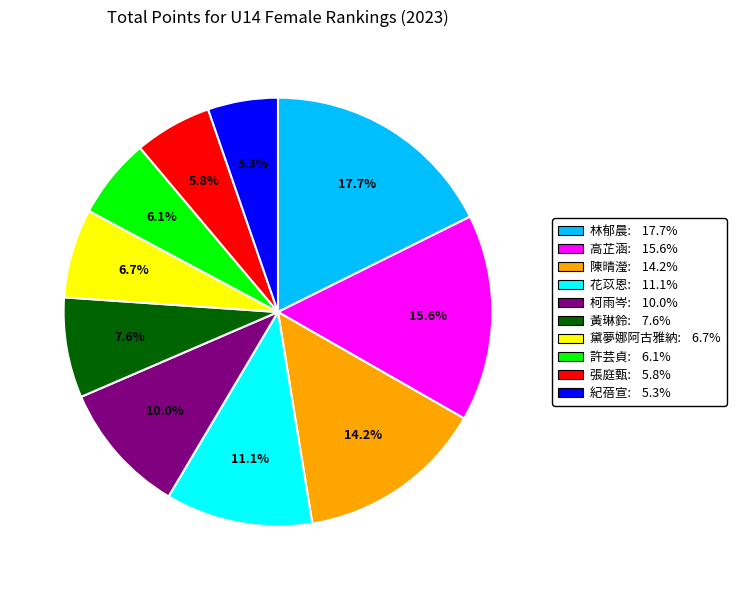

Is the sum of 陳晴瀅 and 張庭甄 greater than half?

No